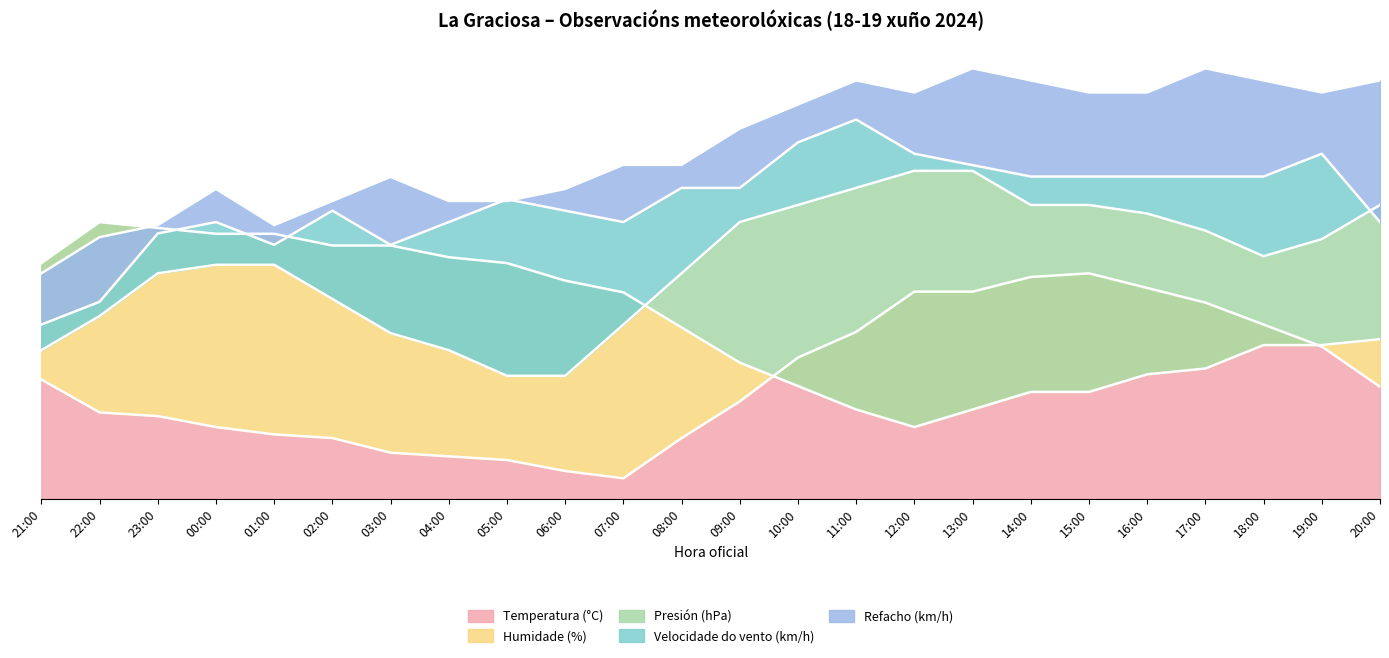

What is the difference between the highest and lowest values at 23:00?

18.6